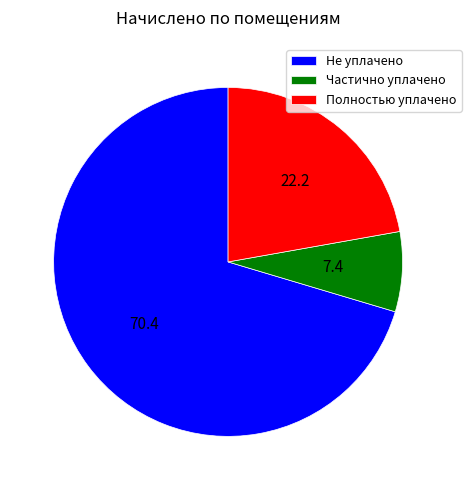

True or false: Не уплачено accounts for 62% of the total.

False